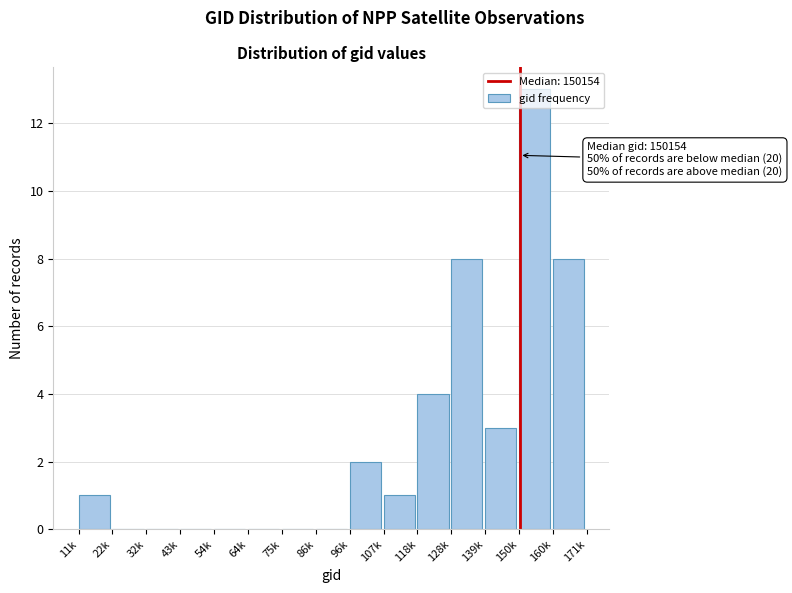

What is the sum of the values at 150k and 139k?

16